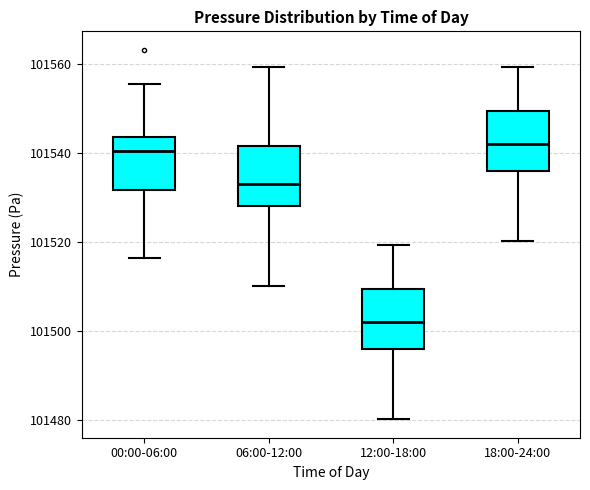

Reading left to right, read every box against the y-axis: the position of its median line, the range the box covers, and the ends of its whiskers. The values are not printed on the chart, so give them approximately, as read against the axis.

00:00-06:00: median 101540, box 101532 to 101544, whiskers 101516 to 101556
06:00-12:00: median 101534, box 101528 to 101542, whiskers 101510 to 101560
12:00-18:00: median 101502, box 101496 to 101510, whiskers 101480 to 101520
18:00-24:00: median 101542, box 101536 to 101550, whiskers 101520 to 101560